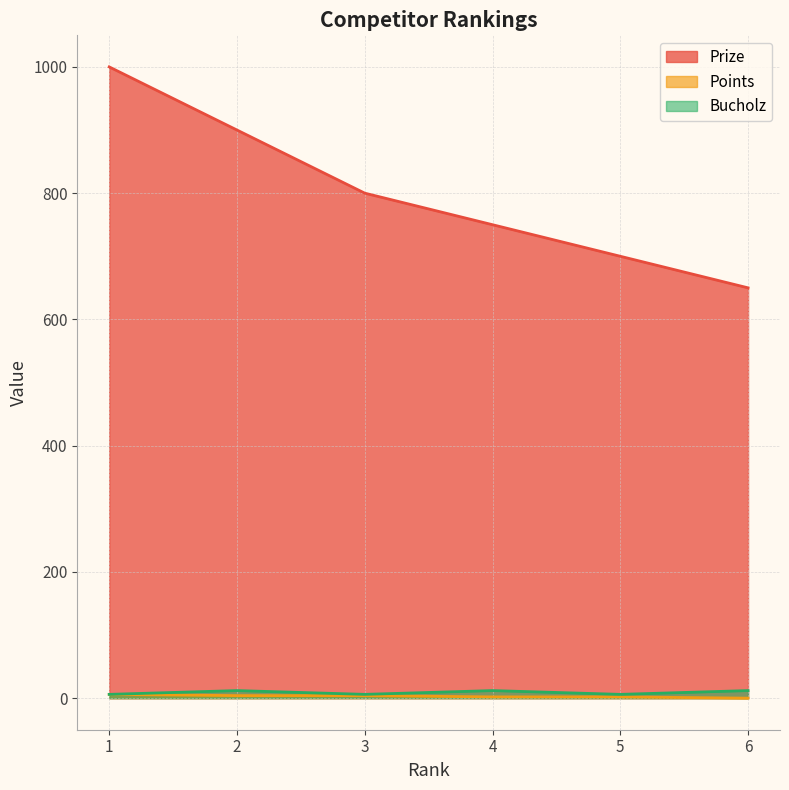

What is the sum of the Bucholz values at 1 and 2?

18